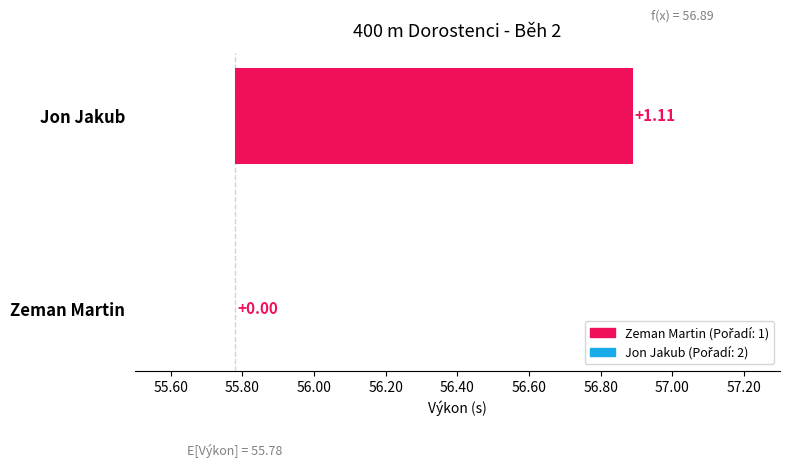

Reading left to right, extract all data points from this chart.

Zeman Martin=55.8	Jon Jakub=56.9